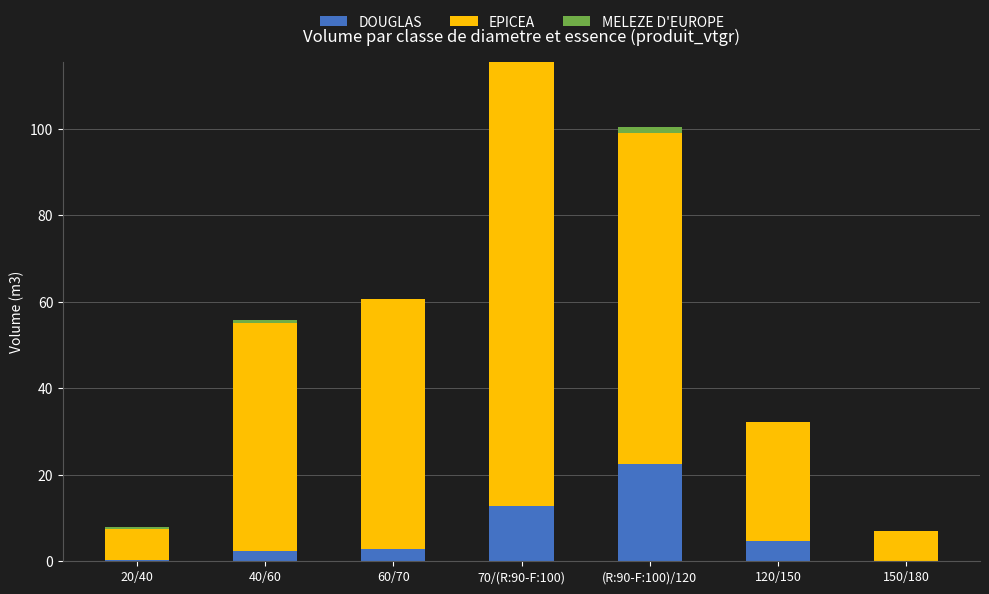

What is the maximum value for DOUGLAS?

22.6